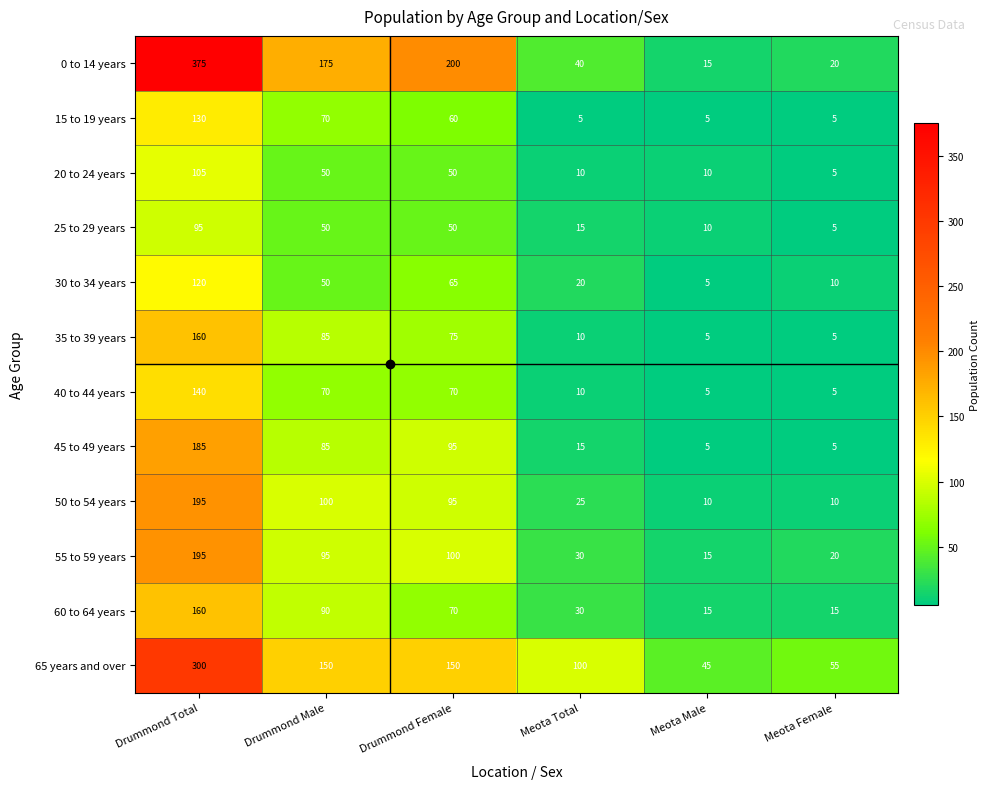

The value of 35 to 39 years at Drummond Male is 85. True or false?

True